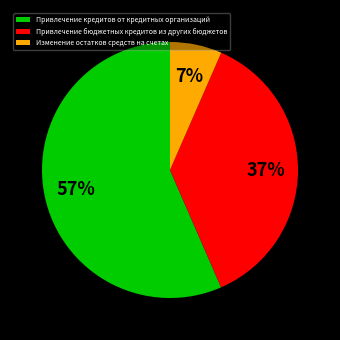

True or false: Привлечение кредитов от кредитных организаций accounts for 57% of the total.

True